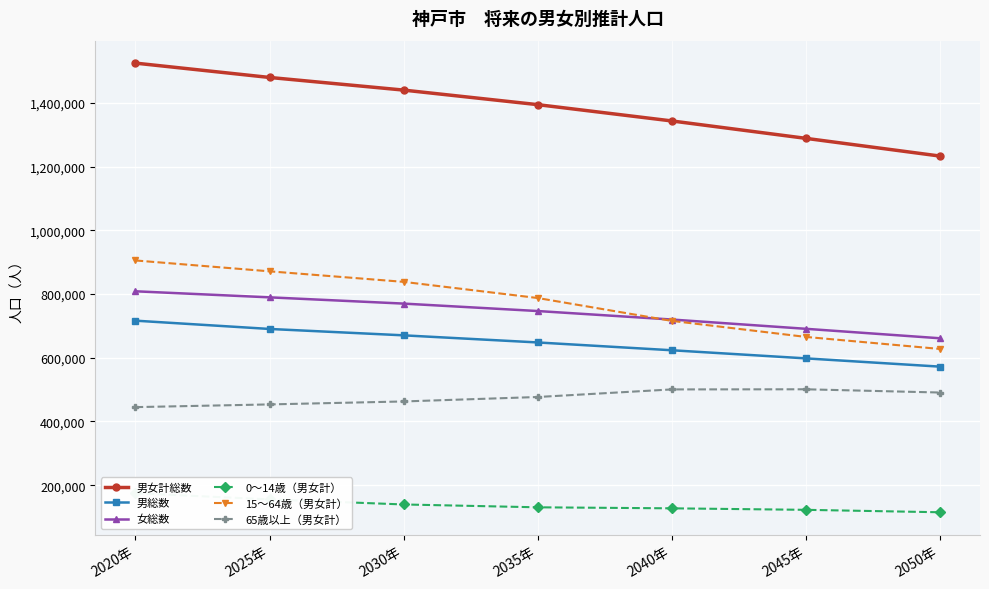

True or false: 65歳以上（男女計） and 女総数 intersect in this chart.

False